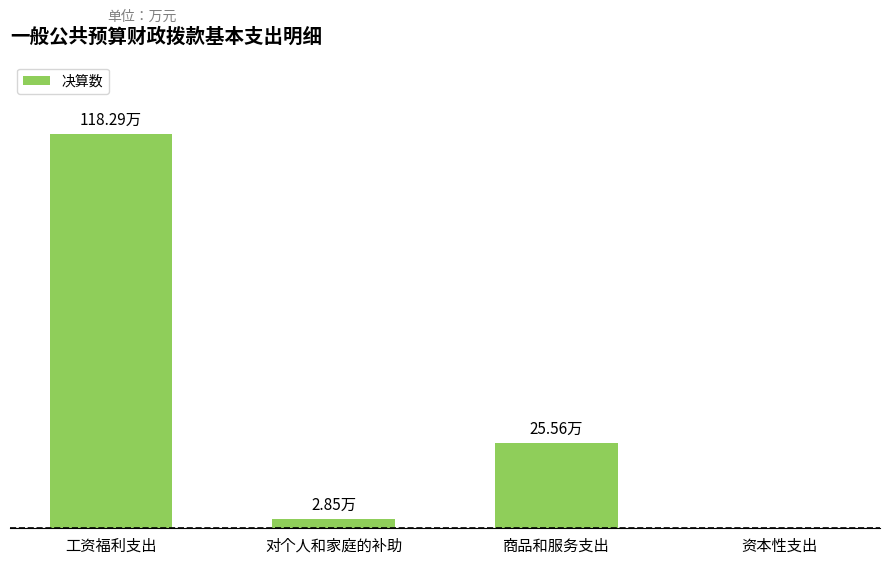

Are the bars horizontal?

No